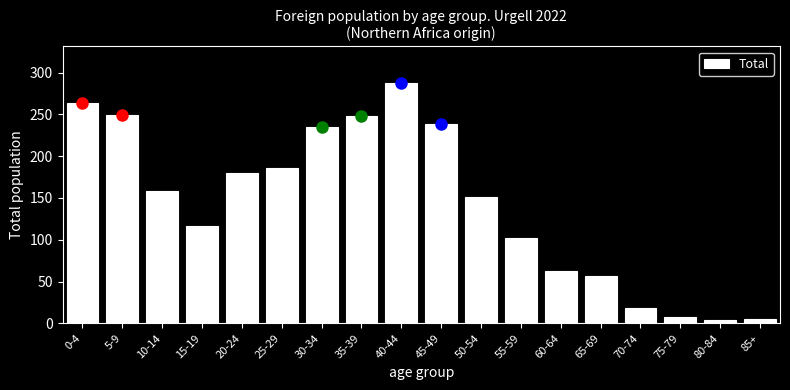

At which category does the chart reach its peak across all series?

40-44